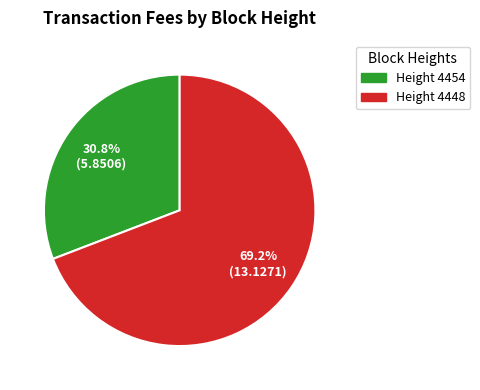

Is there a majority slice in this chart?

Yes